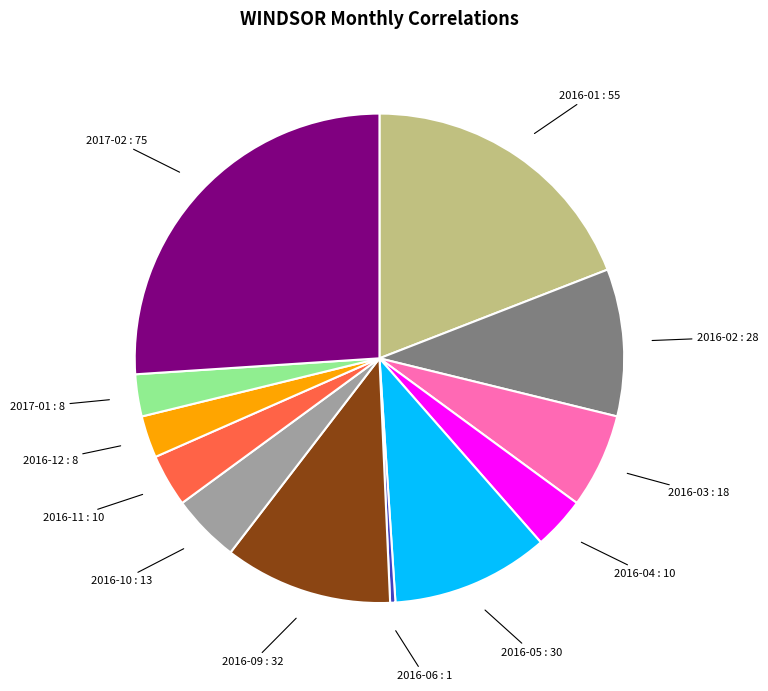

Is the sum of 2016-12 and 2017-02 greater than half?

No